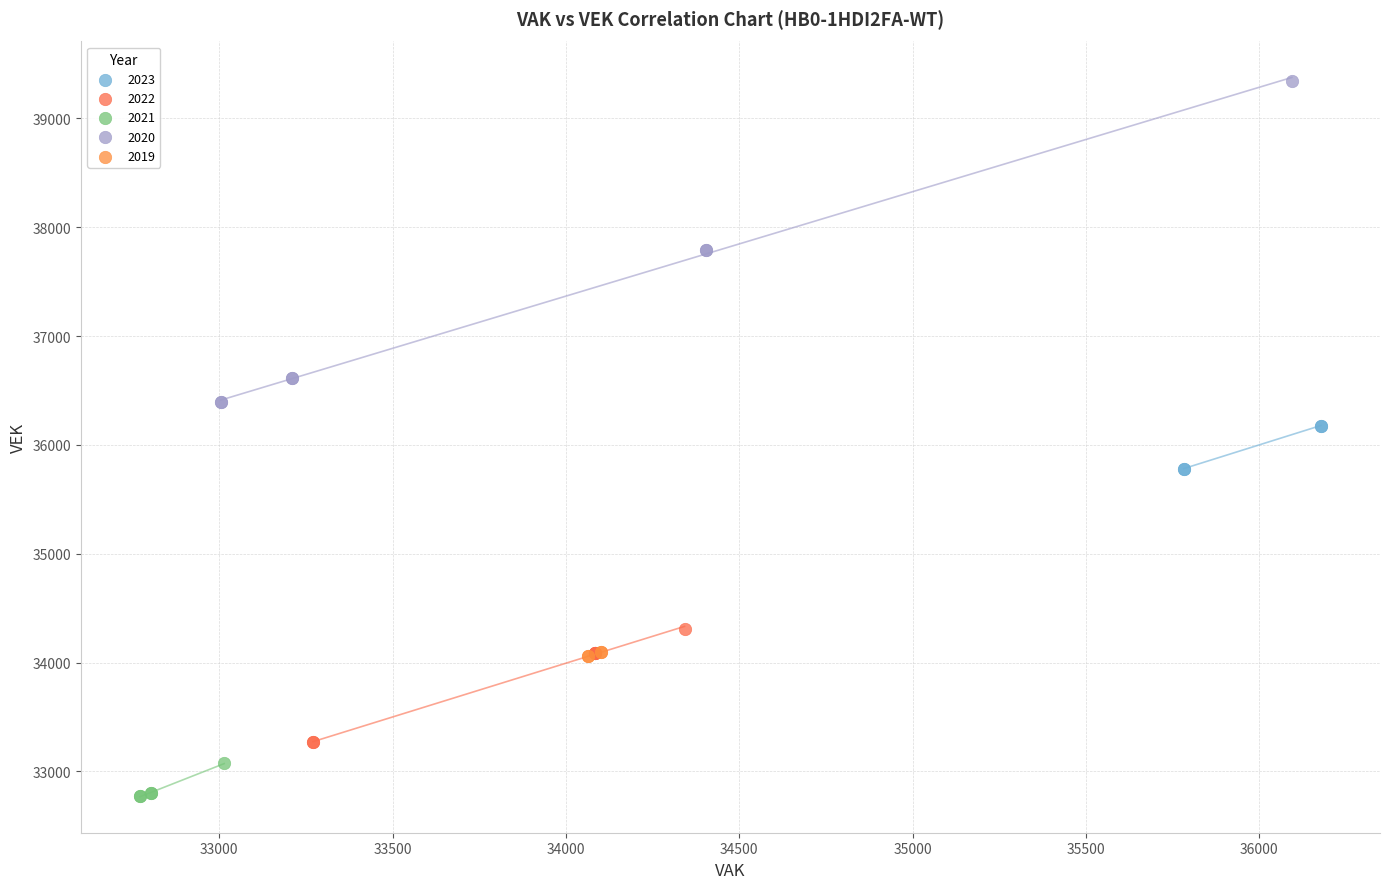

Which series has the largest Y range (max minus min)?

2020